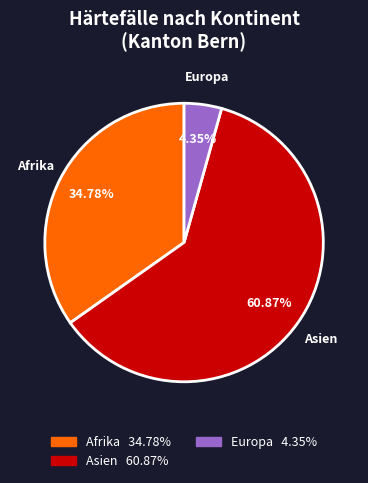

To the nearest percent, what is the combined percentage of Europa and Afrika?

39%